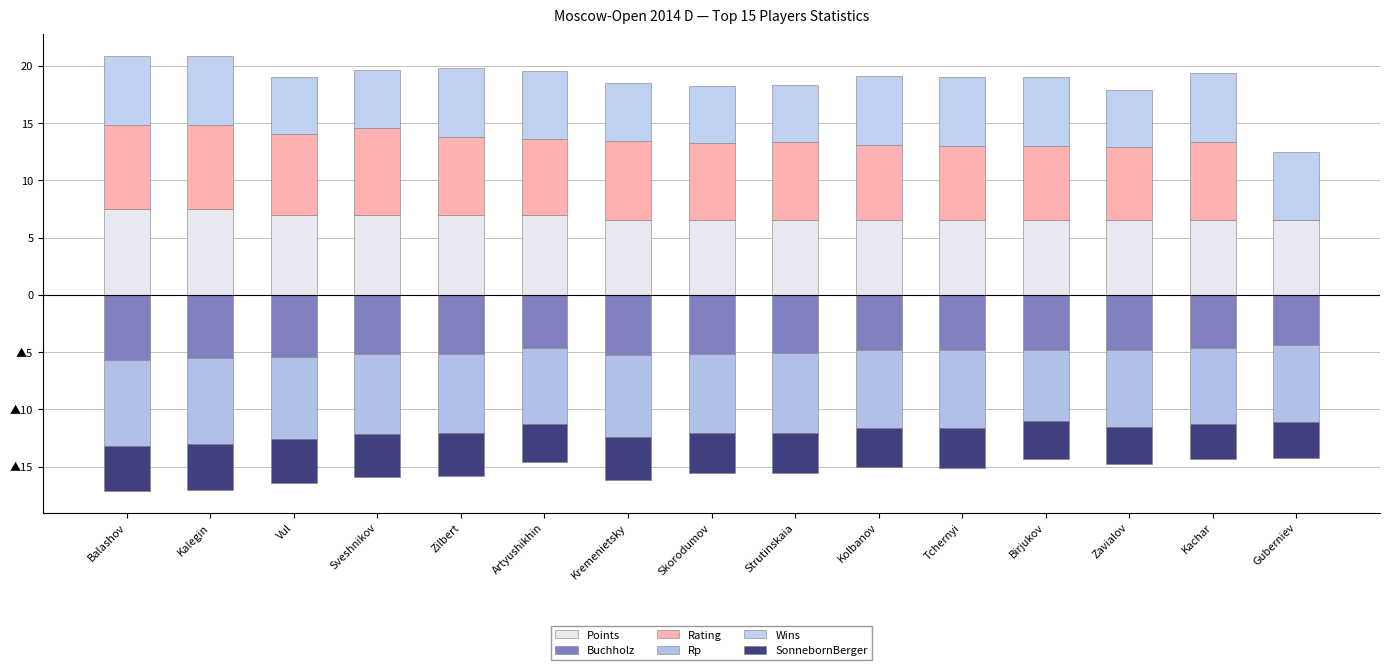

Which category has the highest value in the Points series?

Balashov